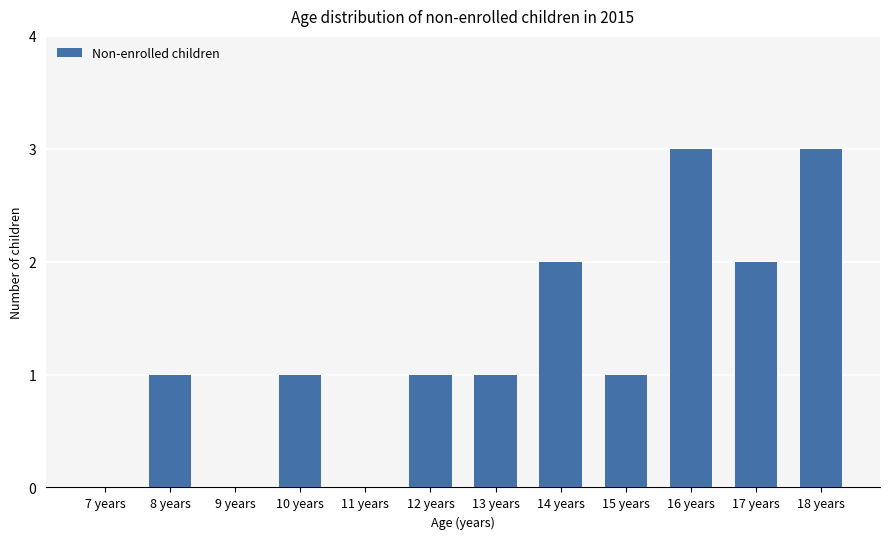

The chart shows a value of -2 at 9 years. True or false?

False